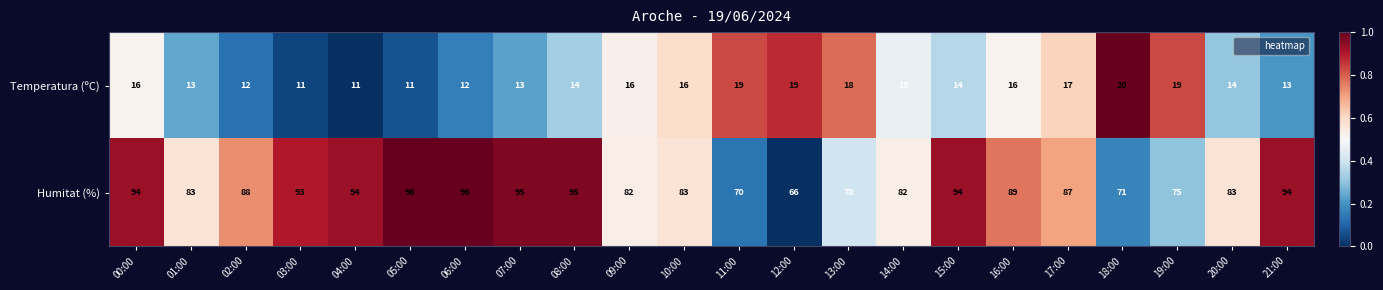

List the series in order of their peak value, lowest first.

Temperatura (ºC), Humitat (%)